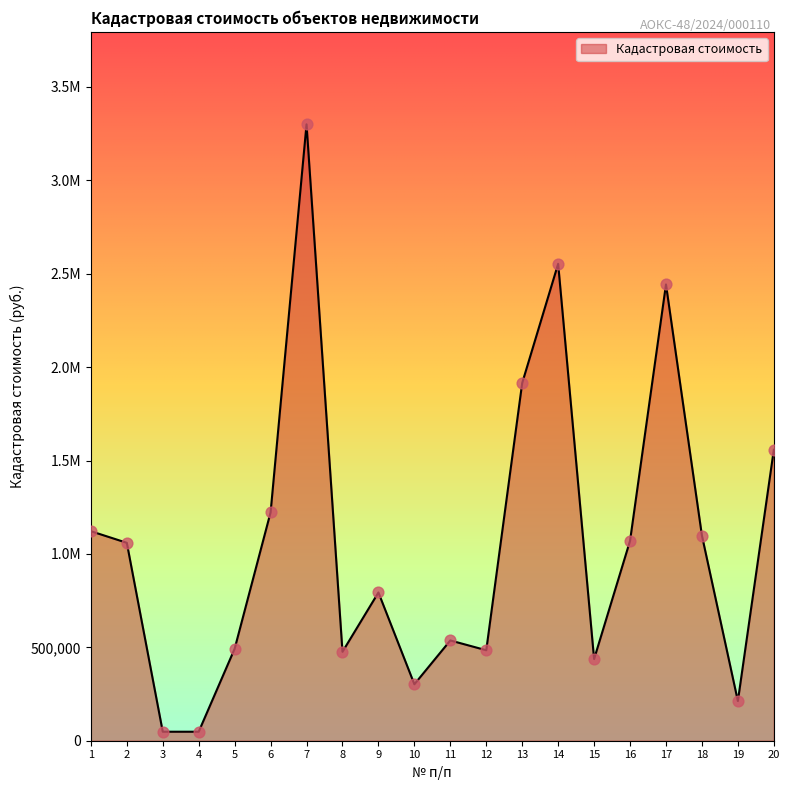

Does the chart have visible grid lines?

No